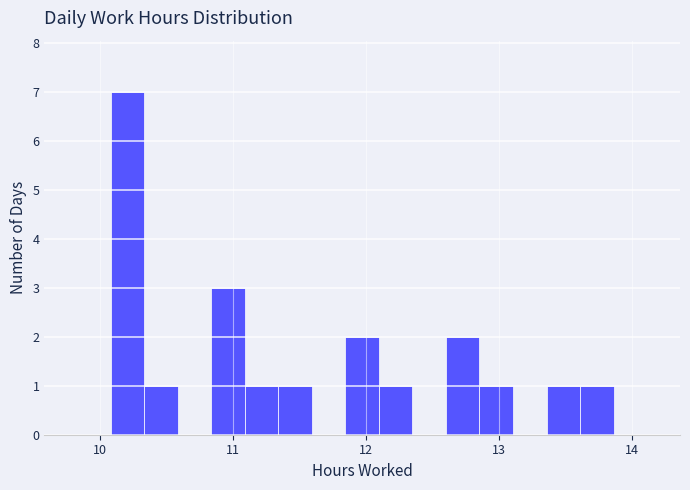

Around what value on the x-axis is the tallest bar? Give the approximate position of its centre, as read against the axis.

10.2